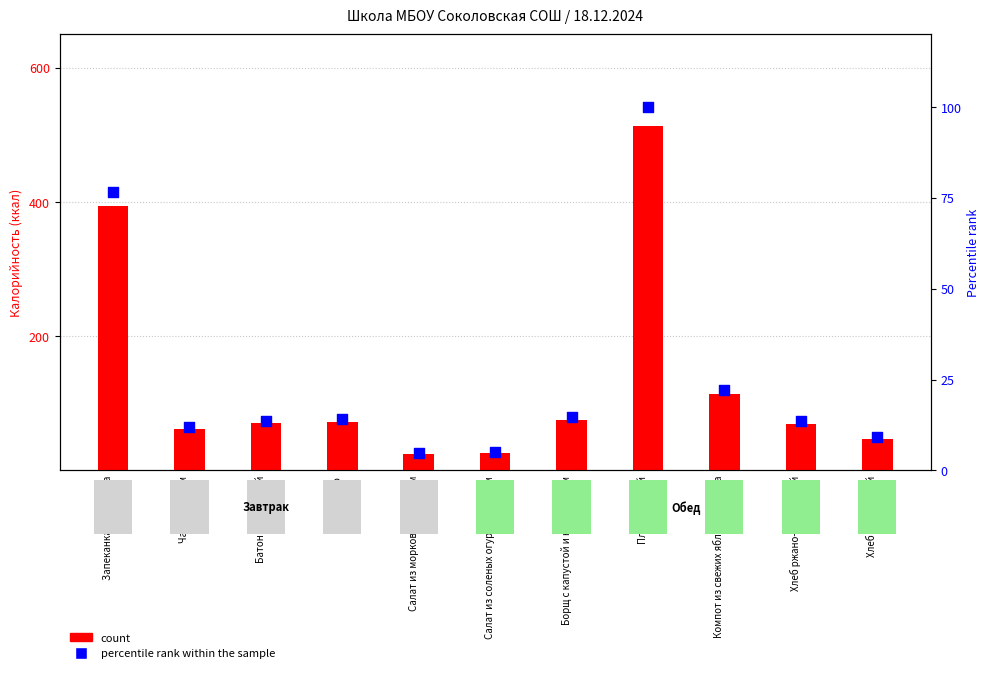

Which has a higher value, Хлеб ржано-пшеничный or Хлеб пшеничный?

Хлеб ржано-пшеничный